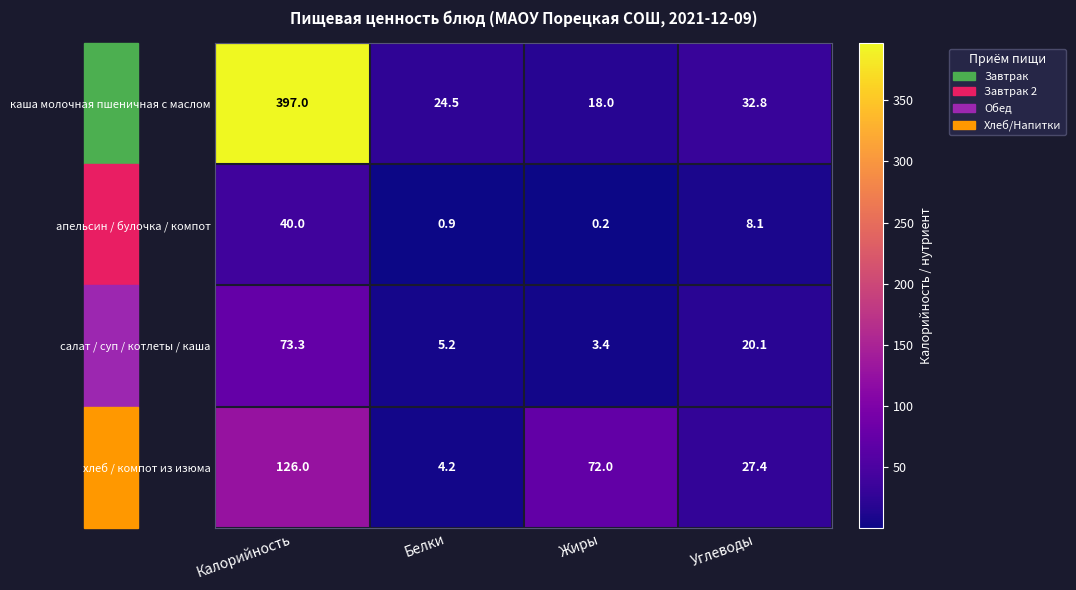

At Калорийность, list the series in order from largest to smallest.

каша молочная пшеничная с маслом, хлеб / компот из изюма, салат / суп / котлеты / каша, апельсин / булочка / компот